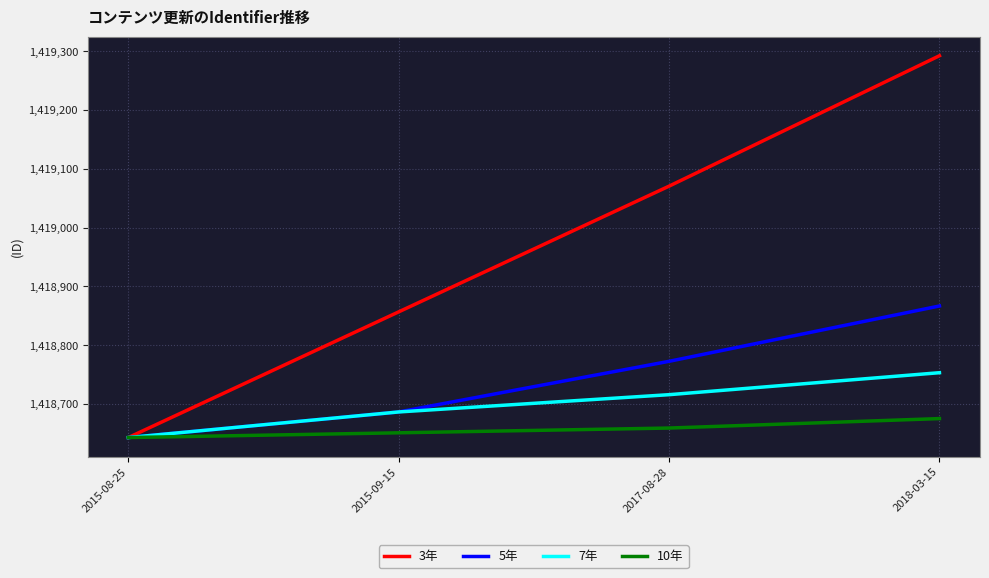

At which label is 3年 closest to 1418967?

2017-08-28